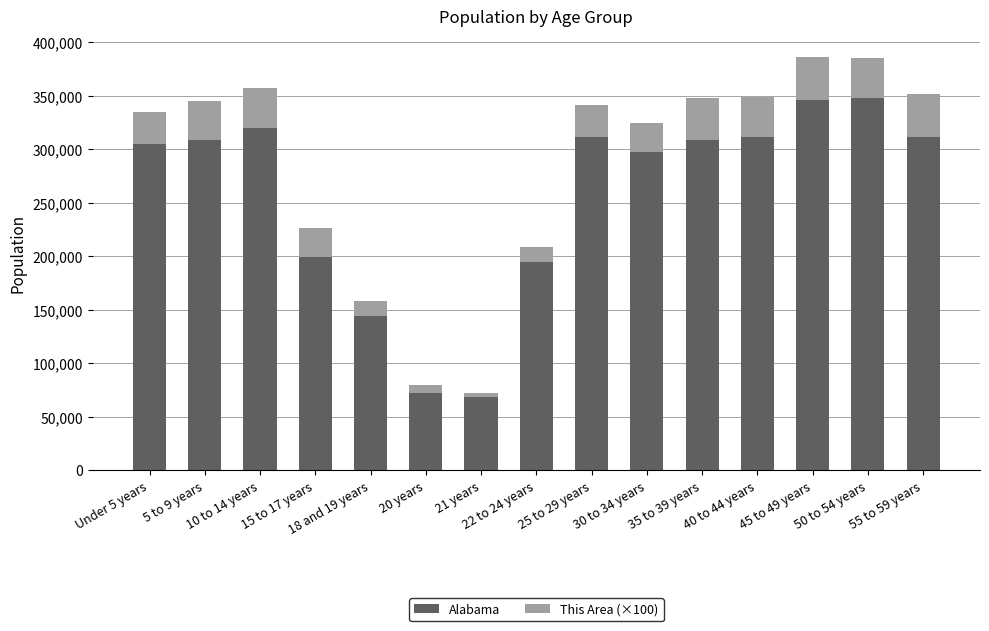

What is the difference between the maximum and minimum values in the Alabama series?

279012